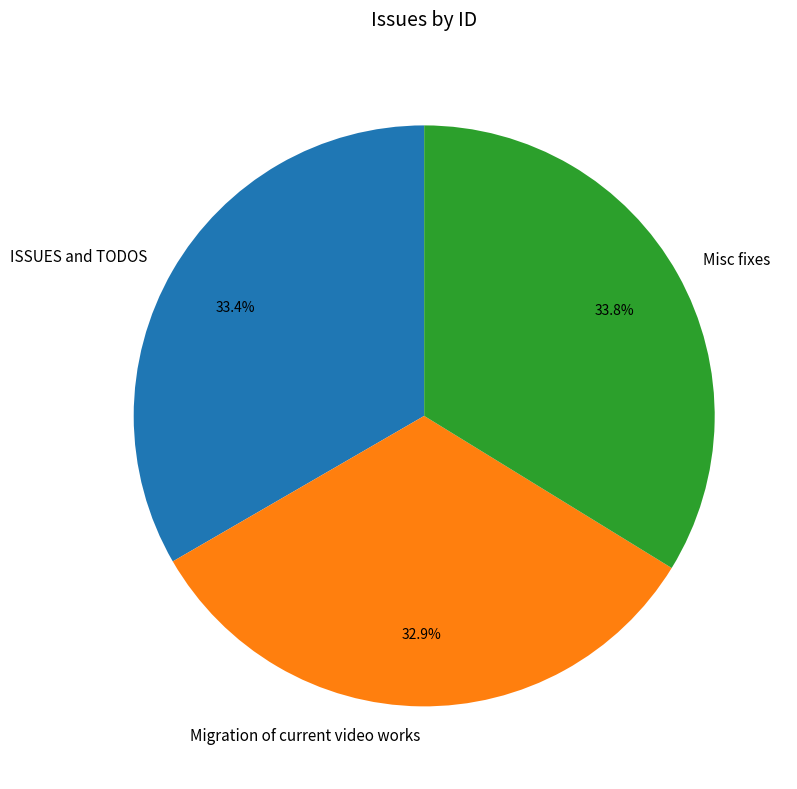

How many slices are in this pie chart?

3